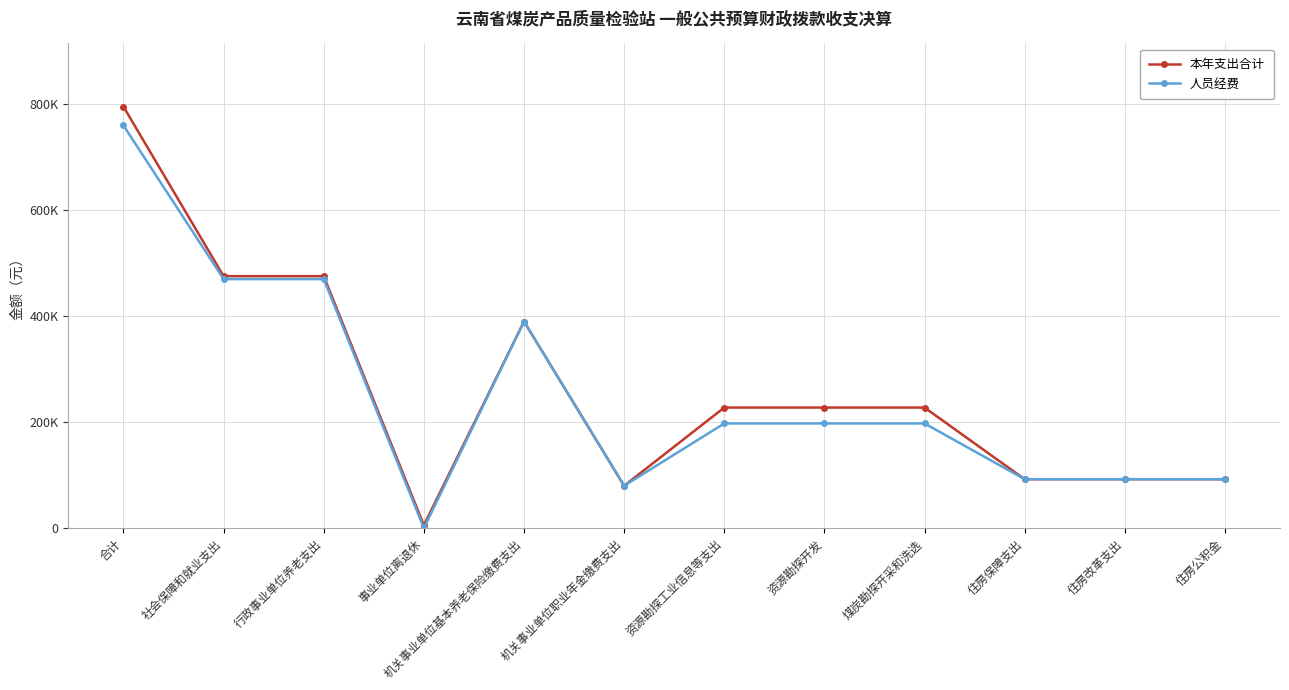

What are all the series names shown in the legend?

本年支出合计, 人员经费